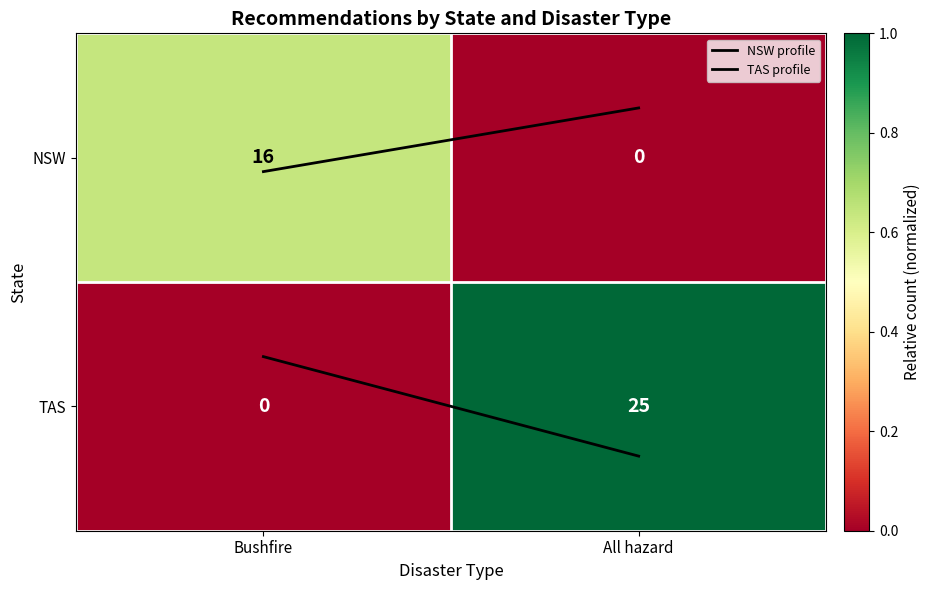

Rank the series by their maximum value, from highest to lowest.

TAS, NSW